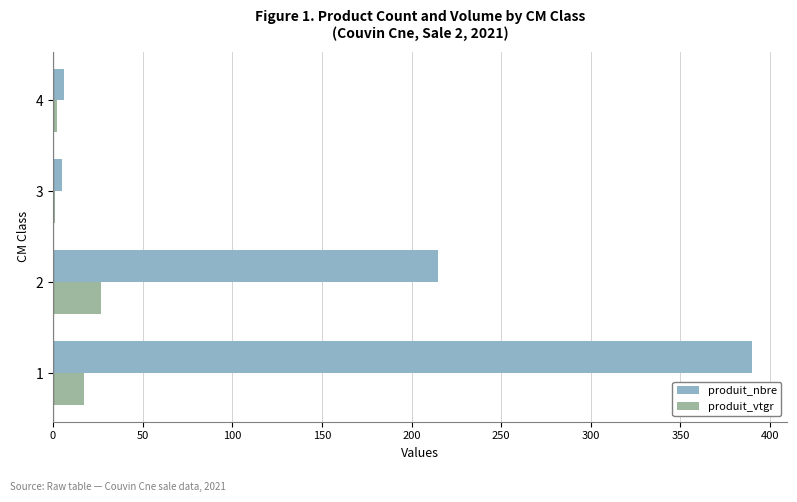

How many data points does each series have?

4